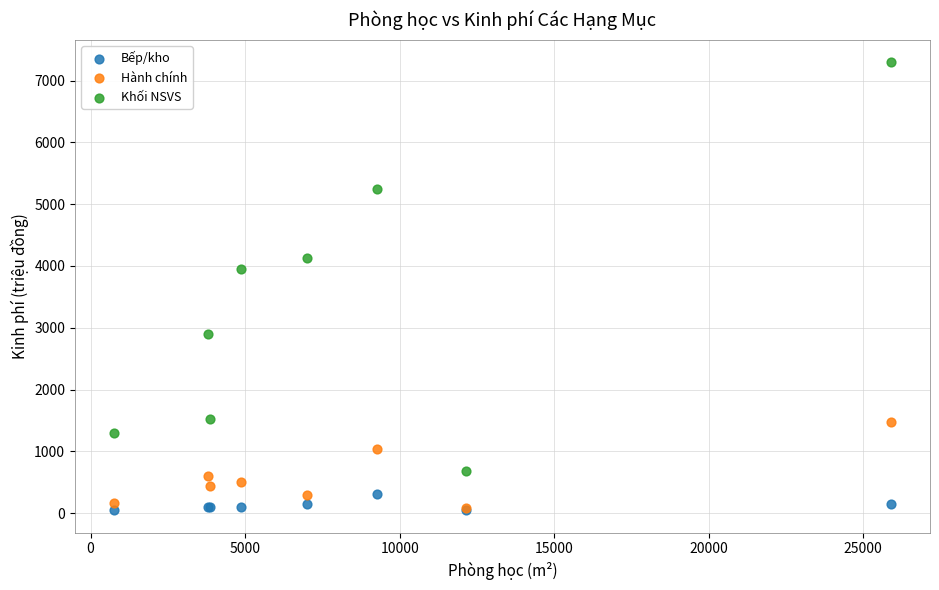

What are all the series names shown in the legend?

Bếp/kho, Hành chính, Khối NSVS